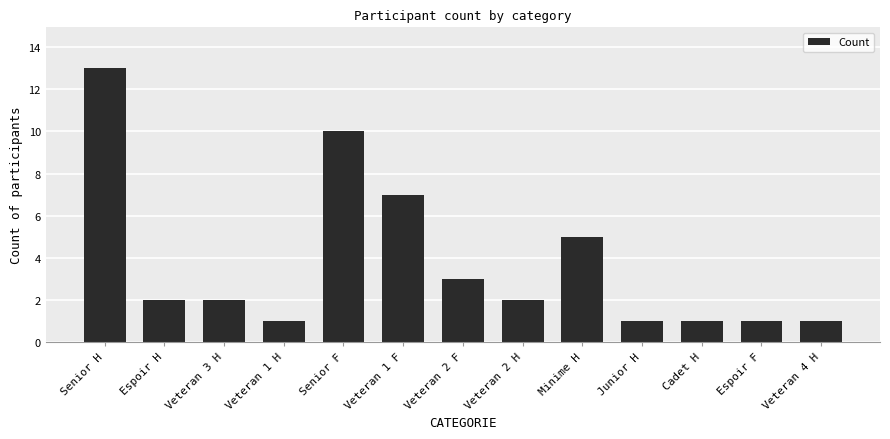

What is the greatest value displayed?

13